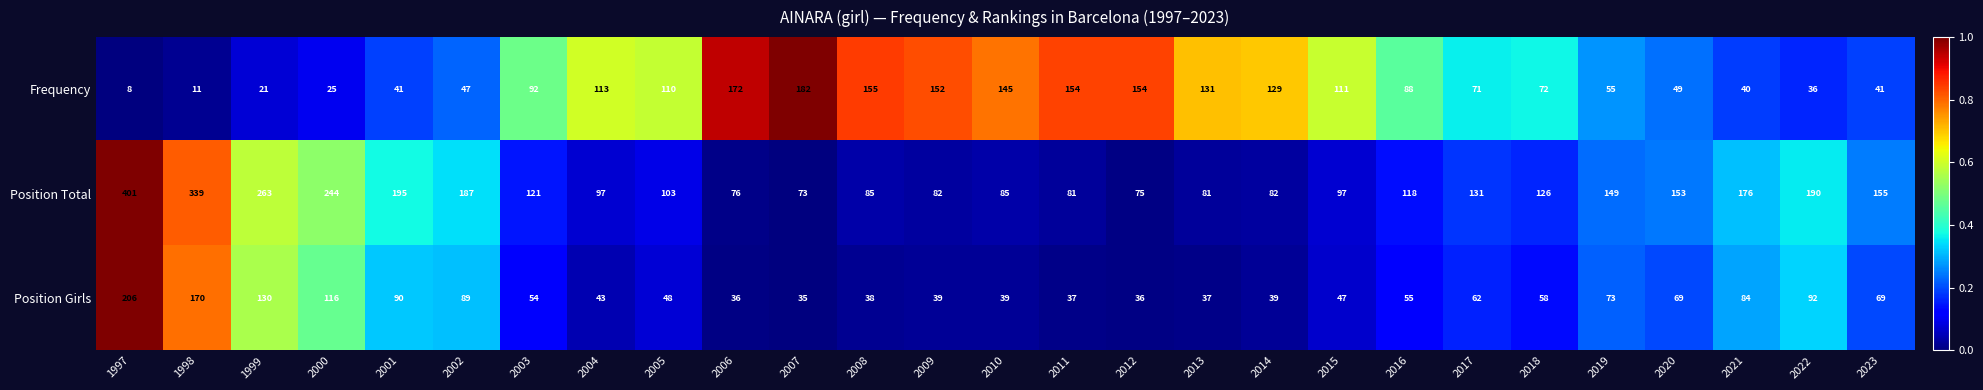

What is the average value of the Frequency series?

89